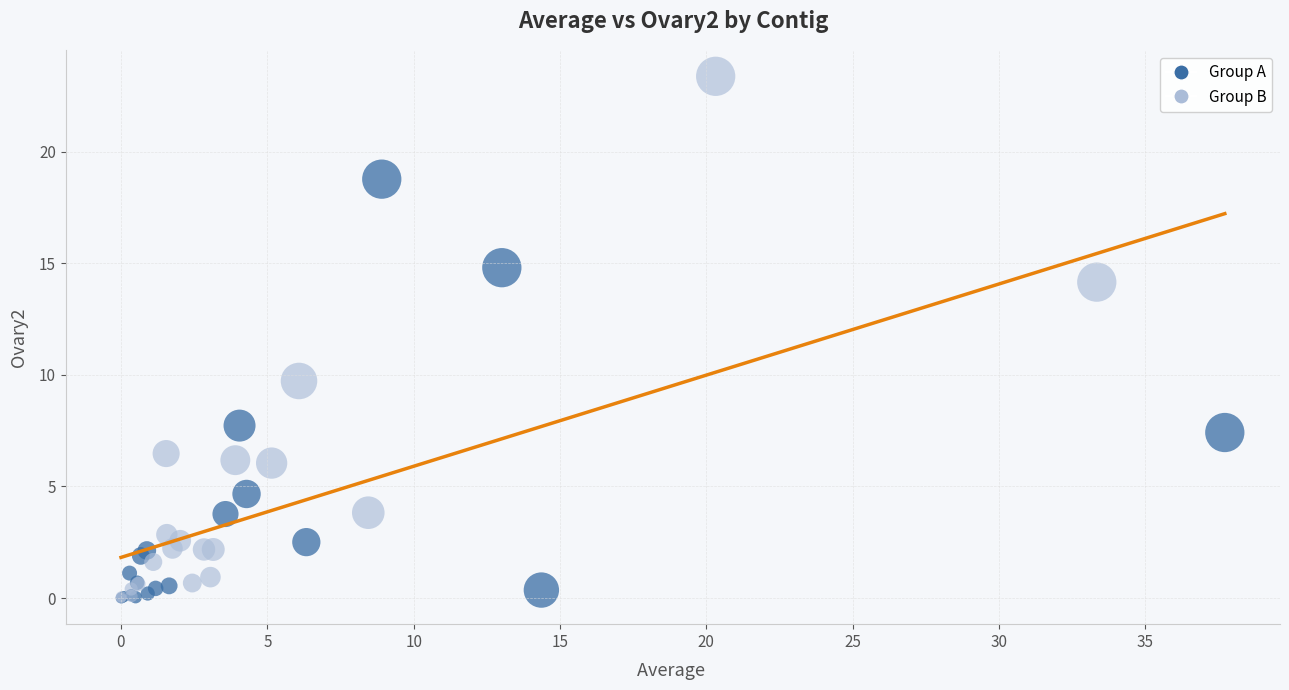

What are all the series names shown in the legend?

Group A, Group B